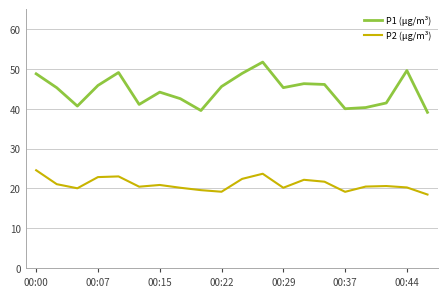

True or false: P1 (µg/m³) has more than 0 points higher than both neighbors.

True